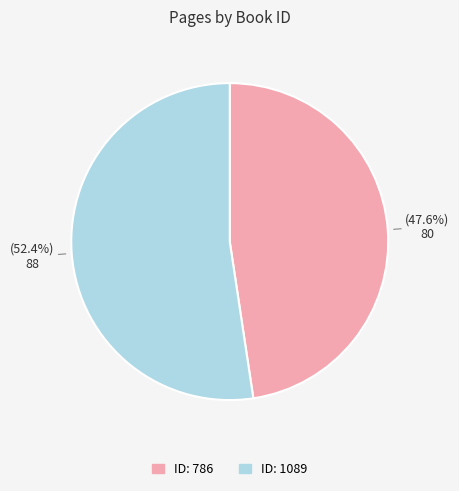

Is there a majority slice in this chart?

Yes